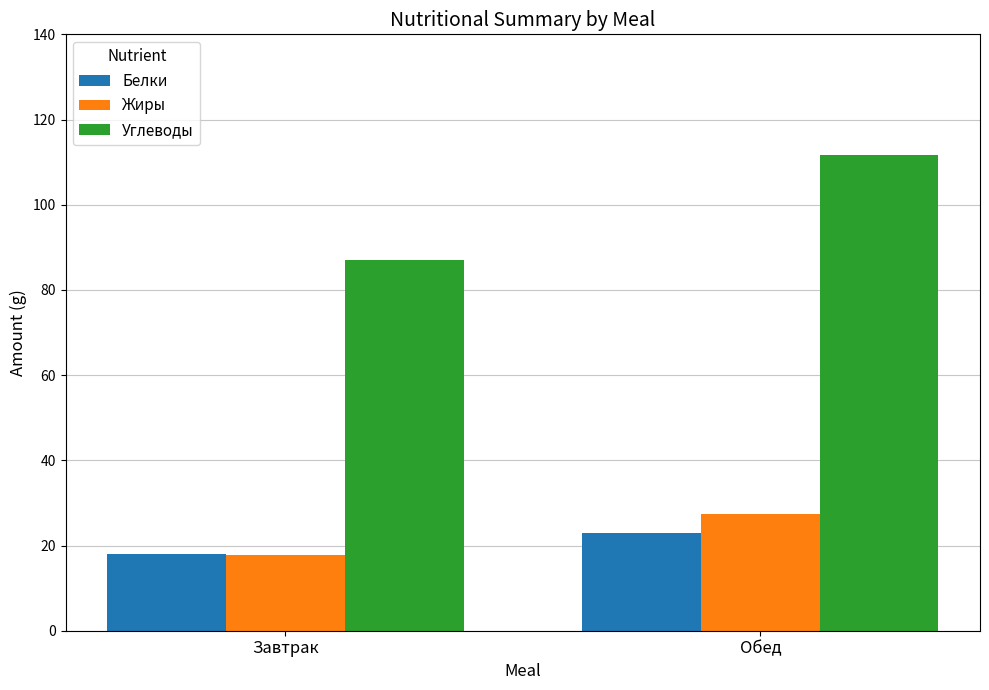

Which series changed the most between Завтрак and Обед?

Углеводы